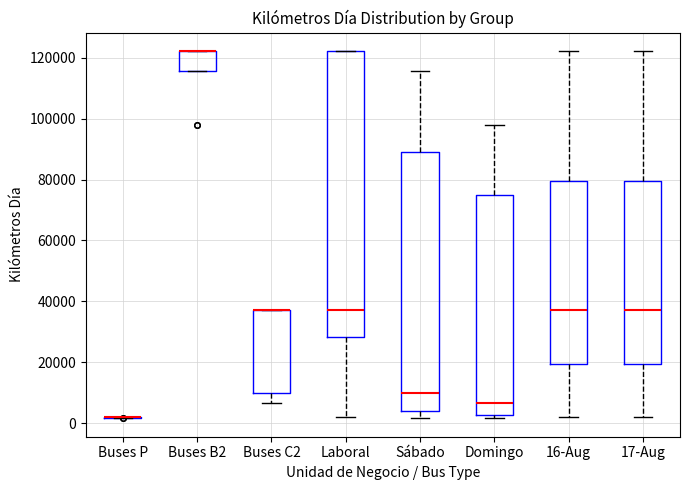

Reading left to right, read every box against the y-axis: the position of its median line, the range the box covers, and the ends of its whiskers. The values are not printed on the chart, so give them approximately, as read against the axis.

Buses P: box collapsed to a line at 2000, whiskers 2000 to 2000
Buses B2: median 122000 (drawn on the box's upper edge), box 116000 to 122000, whiskers 116000 to 122000
Buses C2: median 38000 (drawn on the box's upper edge), box 10000 to 38000, whiskers 6000 to 38000
Laboral: median 38000, box 28000 to 122000, whiskers 2000 to 122000
Sábado: median 10000, box 4000 to 90000, whiskers 2000 to 116000
Domingo: median 6000, box 2000 to 76000, whiskers 2000 (just below the box's lower edge) to 98000
16-Aug: median 38000, box 20000 to 80000, whiskers 2000 to 122000
17-Aug: median 38000, box 20000 to 80000, whiskers 2000 to 122000